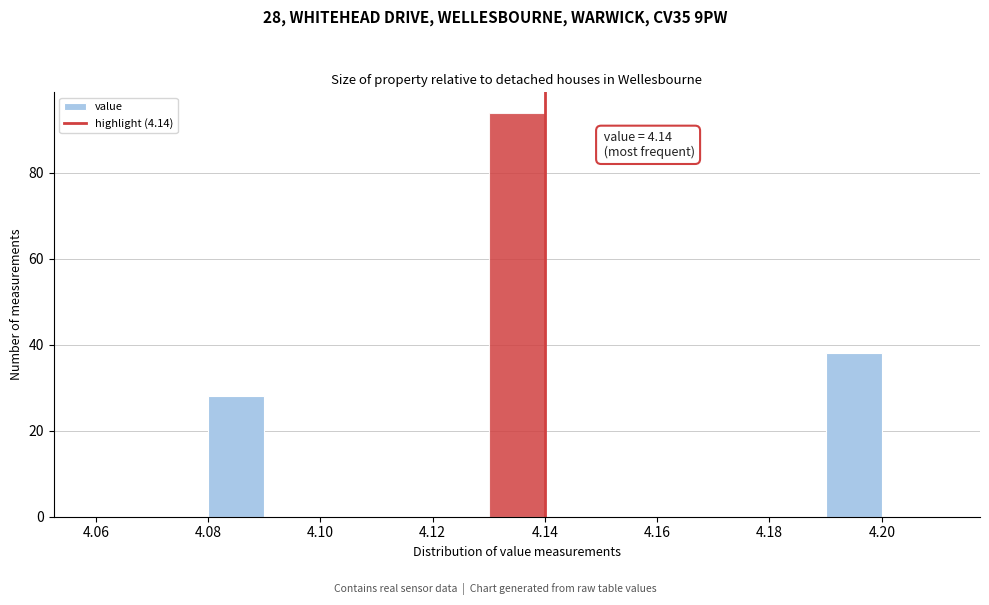

Which range on the x-axis has the tallest bar?

4.13 to 4.14